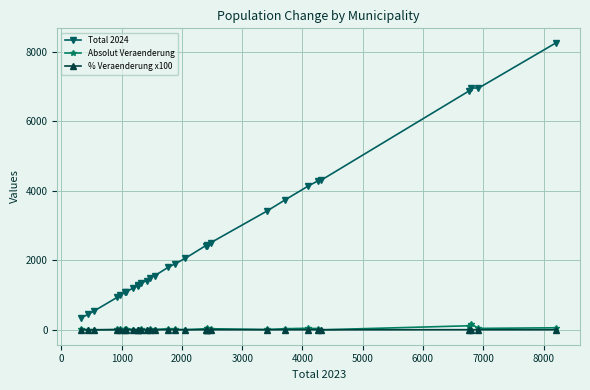

True or false: Absolut Veraenderung has more than 2 interior local peaks.

True